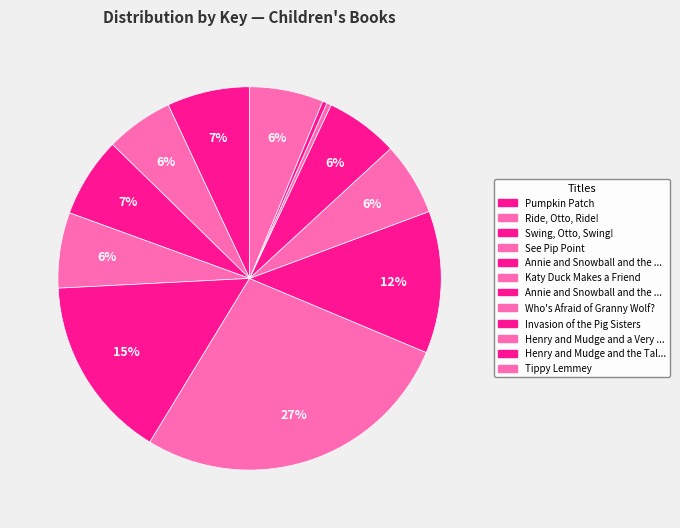

How many slices are in this pie chart?

12